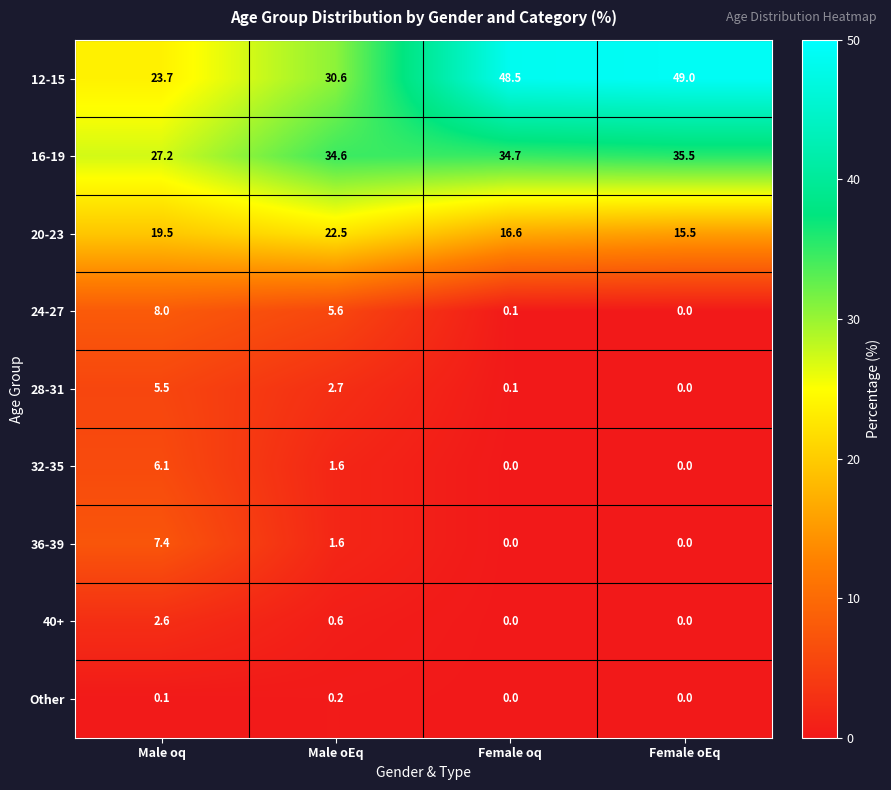

How many series are shown in this chart?

9